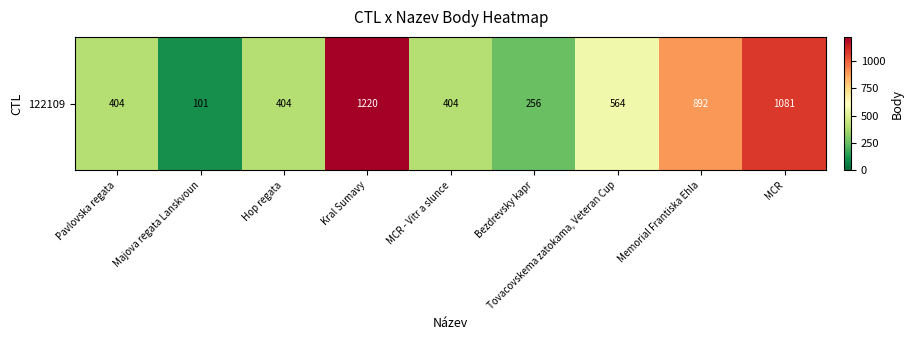

List the labels in order of value, largest first.

Kral Sumavy, MCR, Memorial Frantiska Ehla, Tovacovskema zatokama, Veteran Cup, Pavlovska regata, Hop regata, MCR - Vitr a slunce, Bezdrevsky kapr, Majova regata Lanskvoun